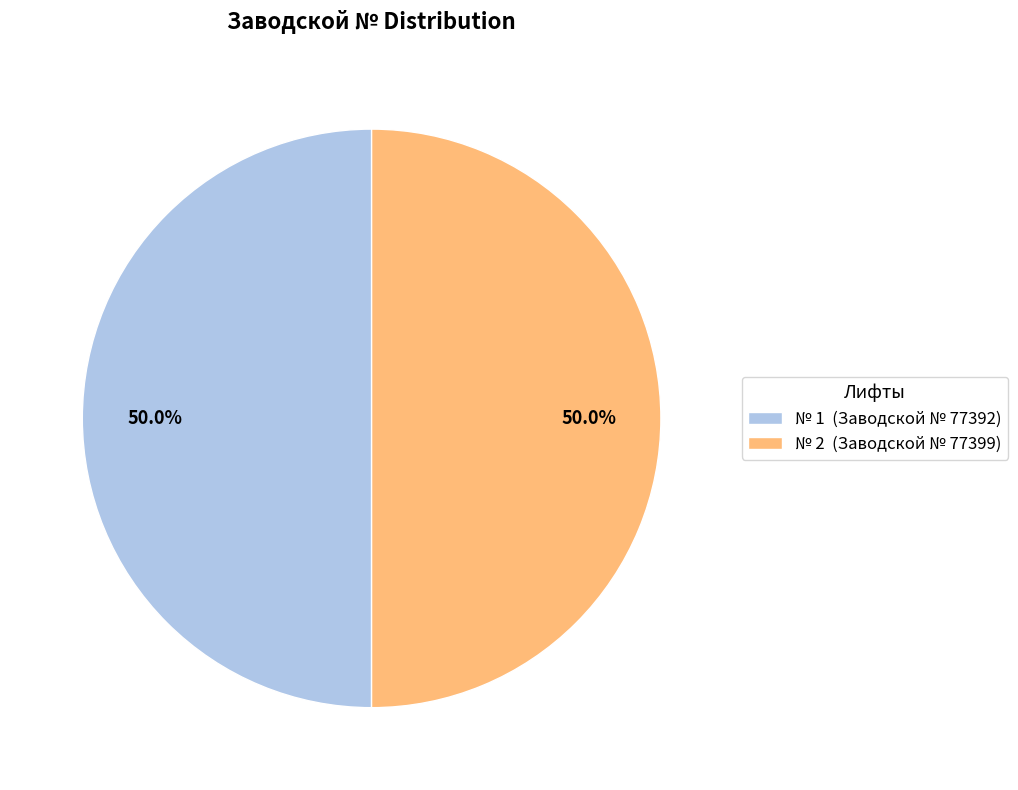

How many slices are in this pie chart?

2